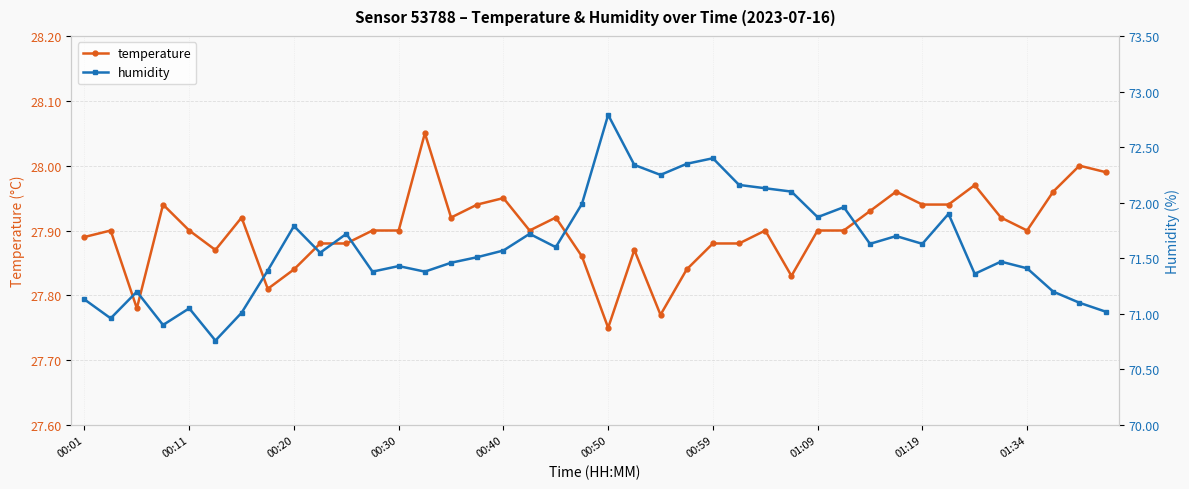

What is the difference between the highest and lowest values at 26?

44.2